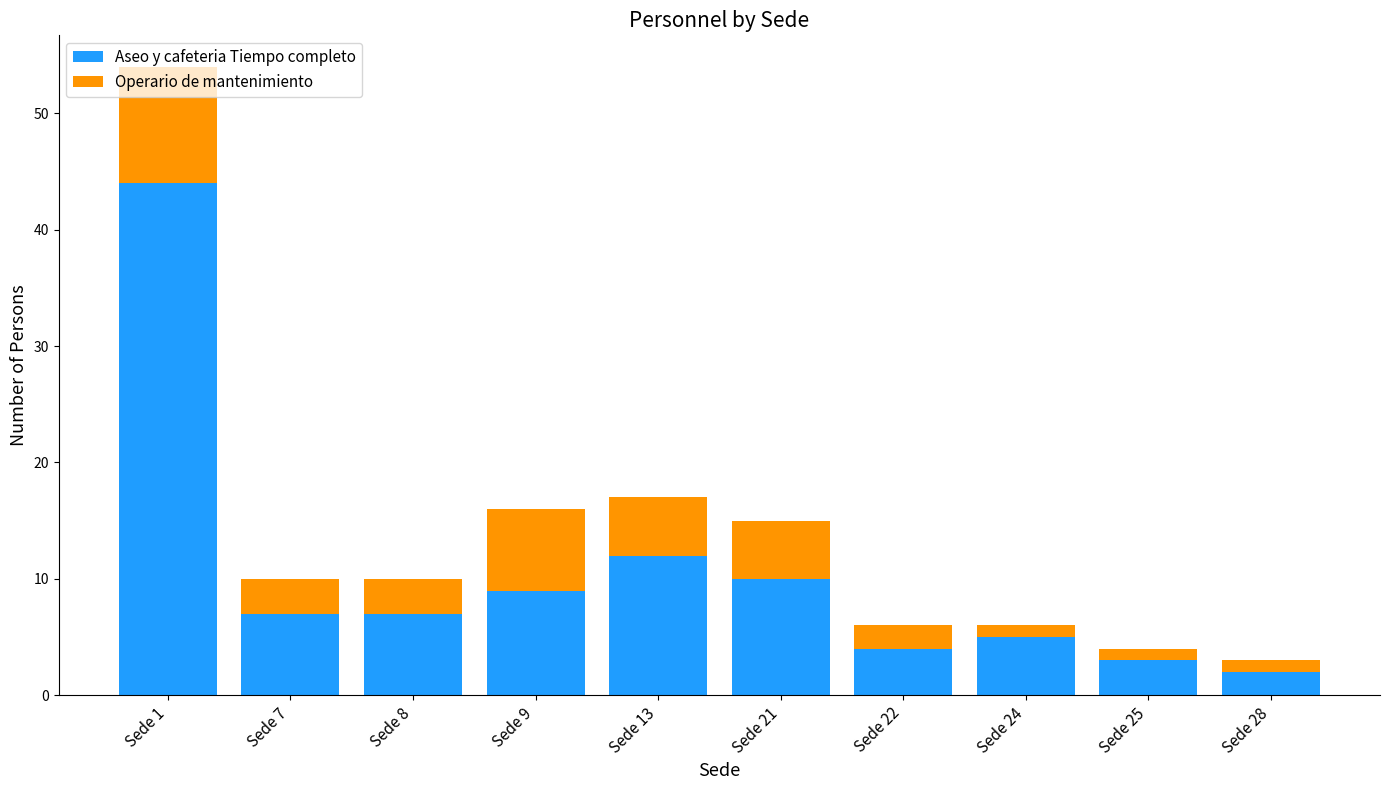

At which label does Aseo y cafeteria Tiempo completo reach its peak?

Sede 1